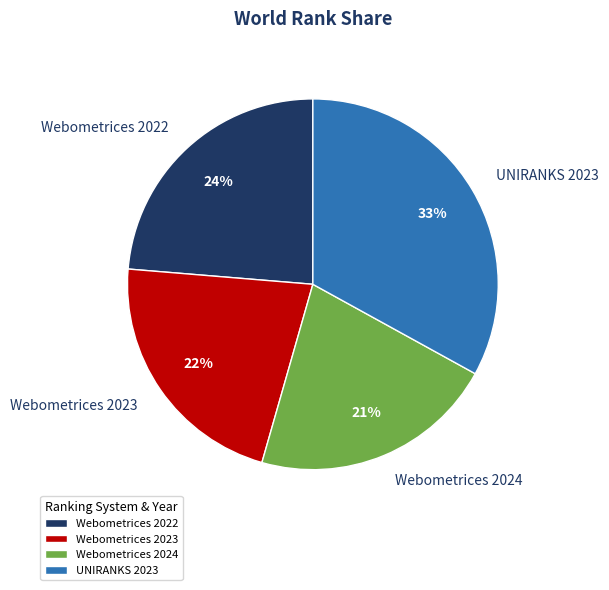

How many slices are in this pie chart?

4